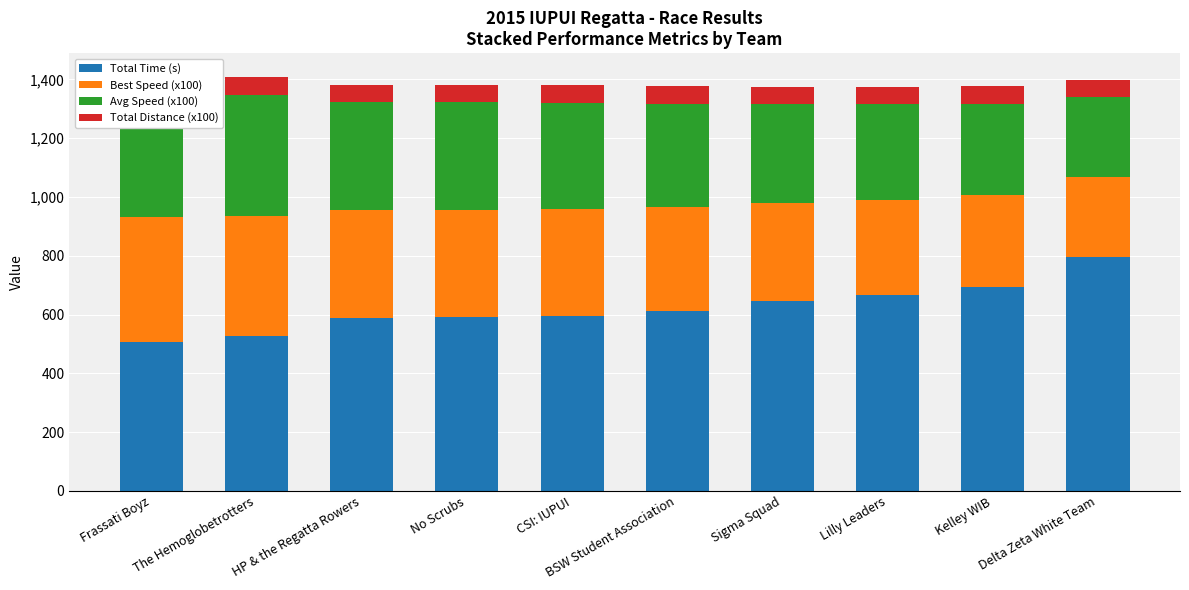

The value of Avg Speed (x100) at Kelley WIB is 507.0. True or false?

False